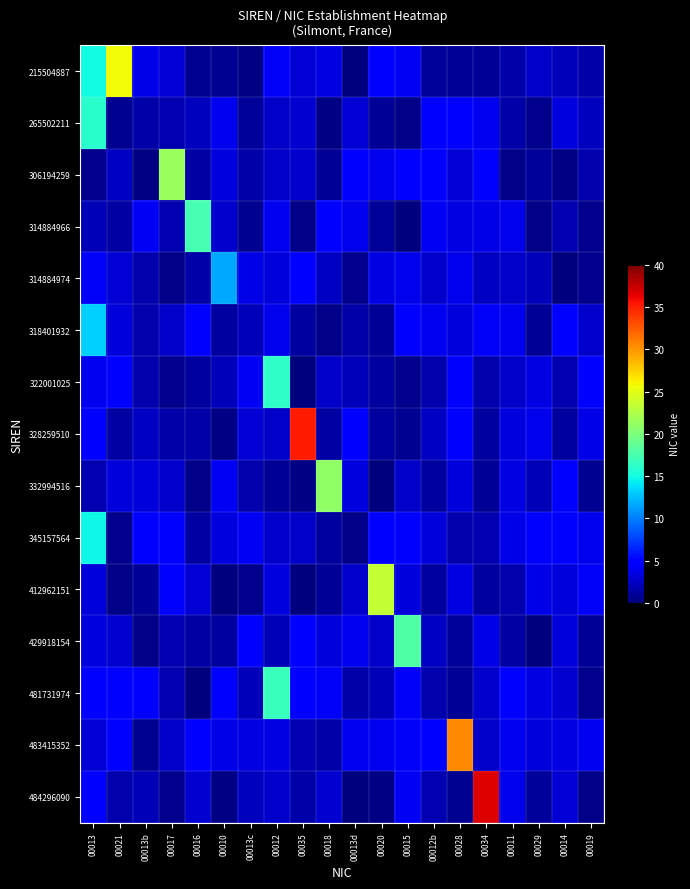

Between 00012 and 00013d, which is larger?

00012